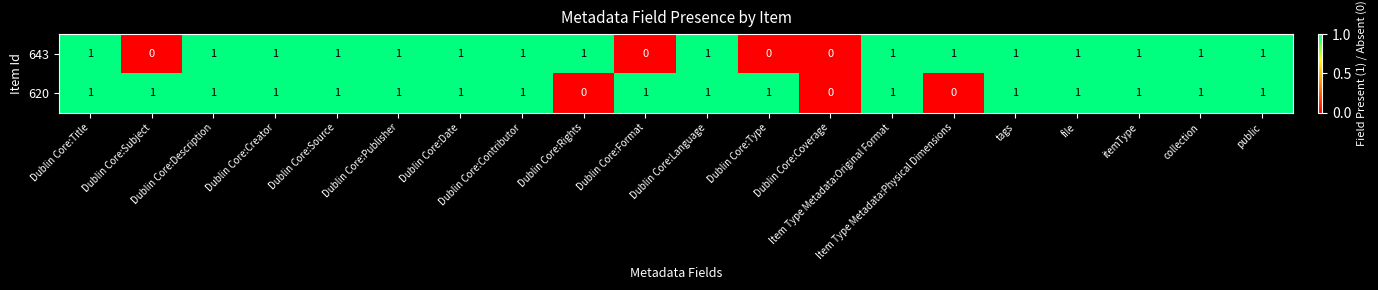

Count the 643 values in the range 1 to 2.

16